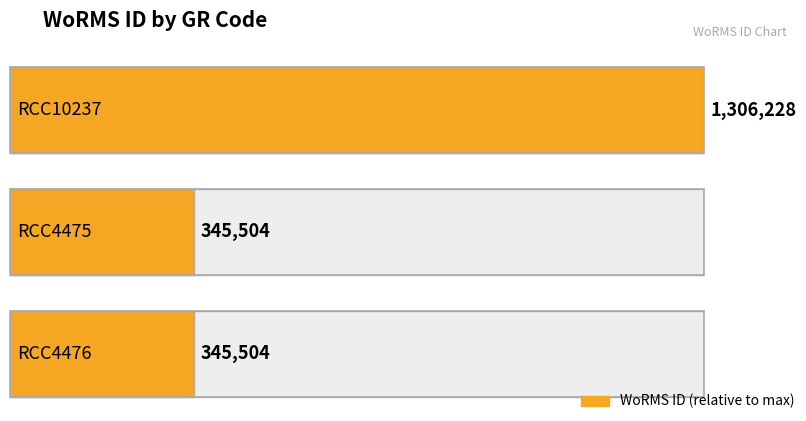

Rank the categories by value from highest to lowest.

RCC10237, RCC4475, RCC4476